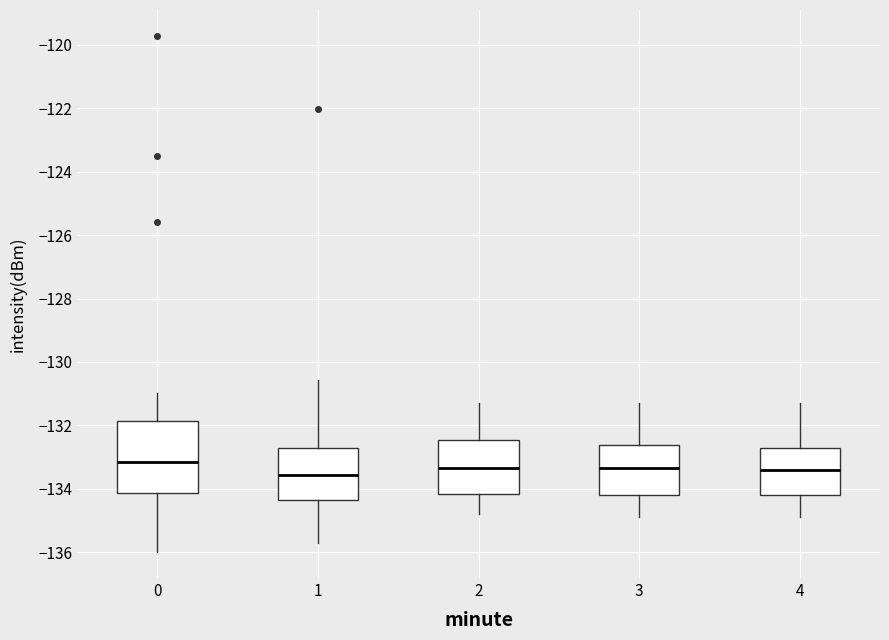

Which box's median line is the highest?

0